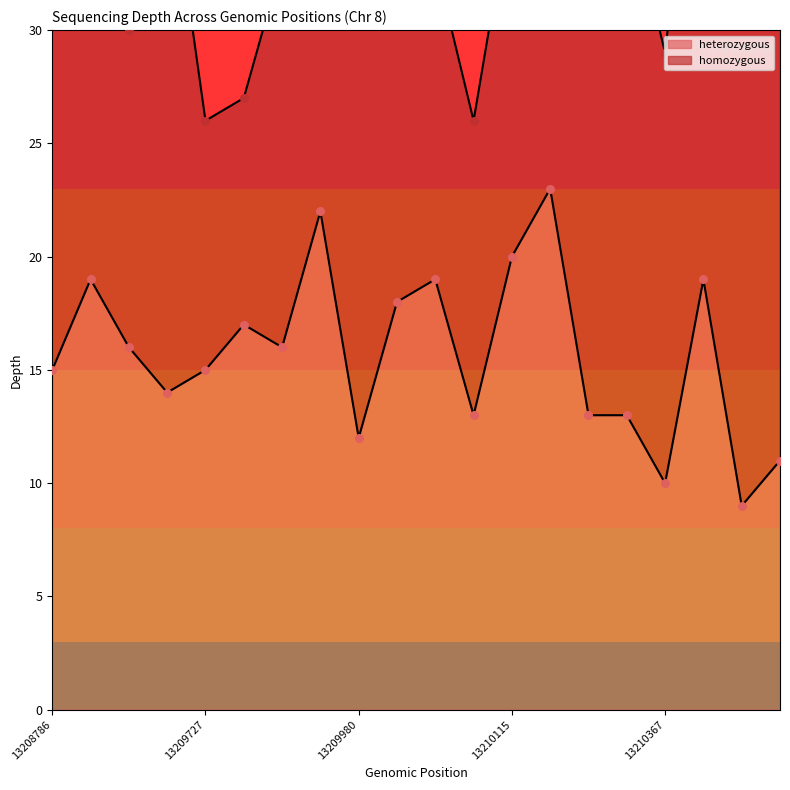

What is the change in value from 13210289 to 13211008?

-2